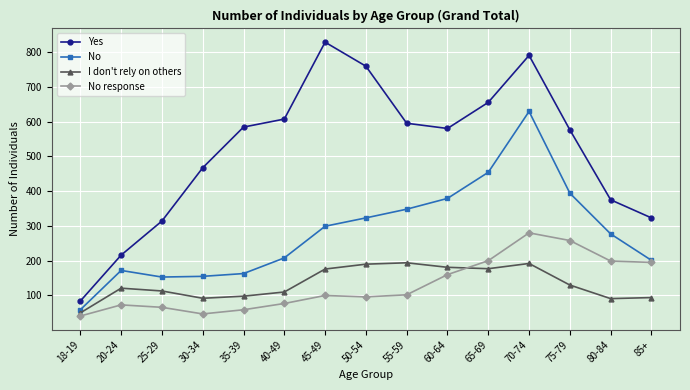

What is the value of the No point at the 14th from the left?

277